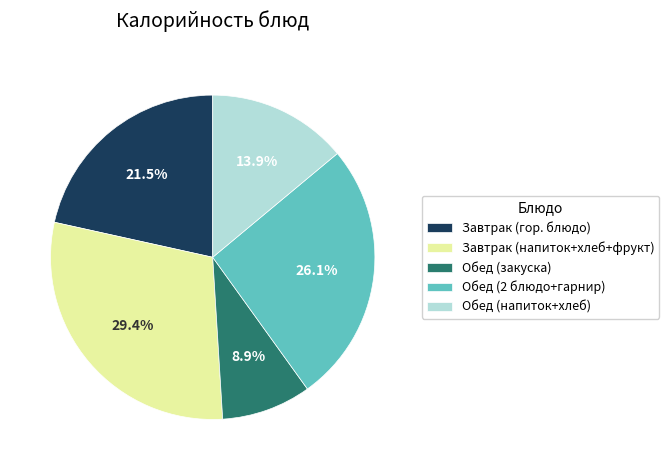

Does any single category account for the majority?

No